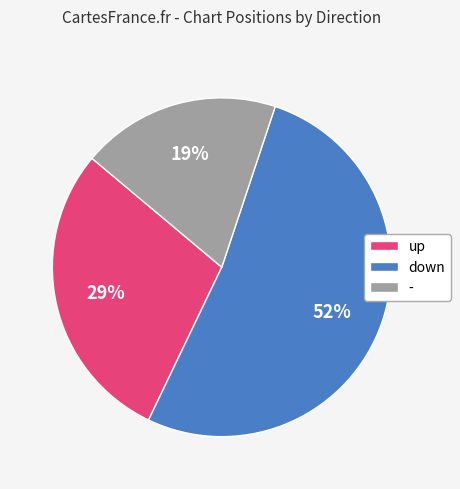

Between up and -, which is larger?

up